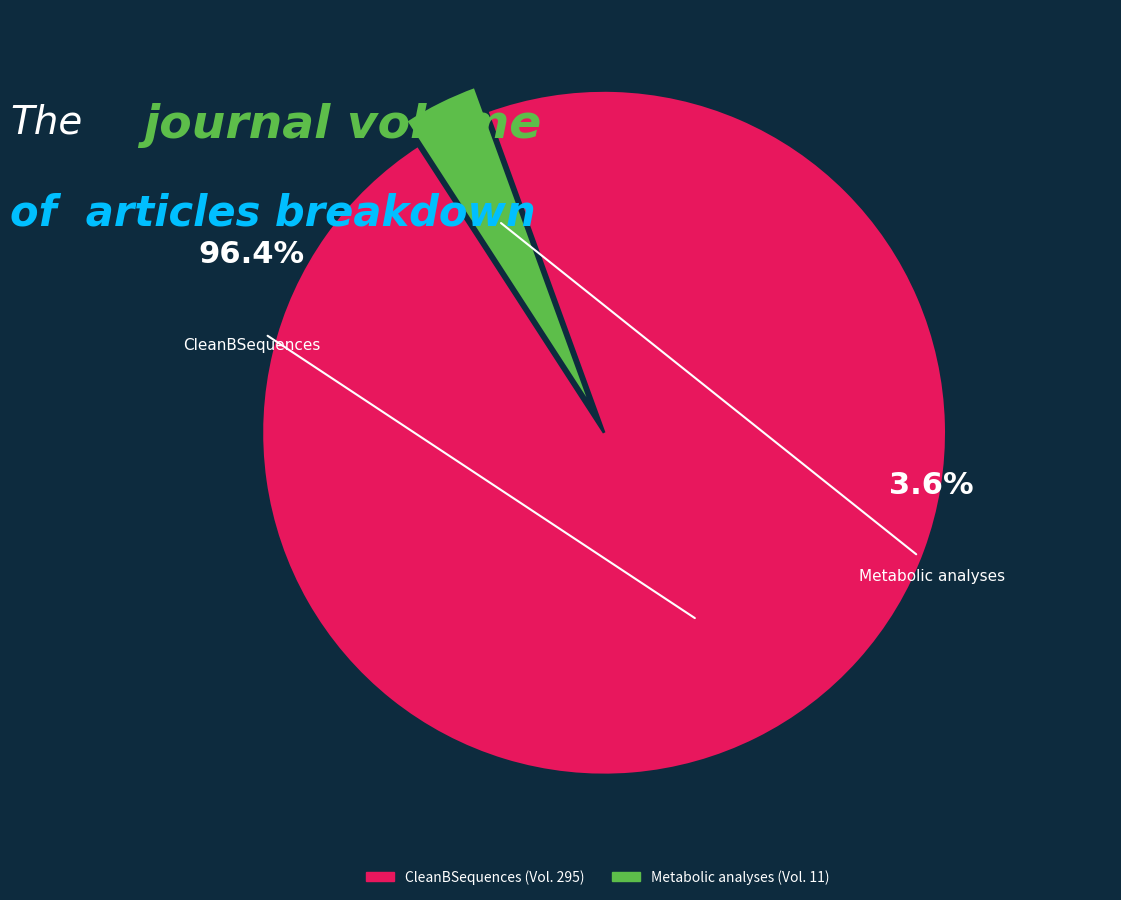

Rank the categories by value from highest to lowest.

CleanBSequences, Metabolic analyses